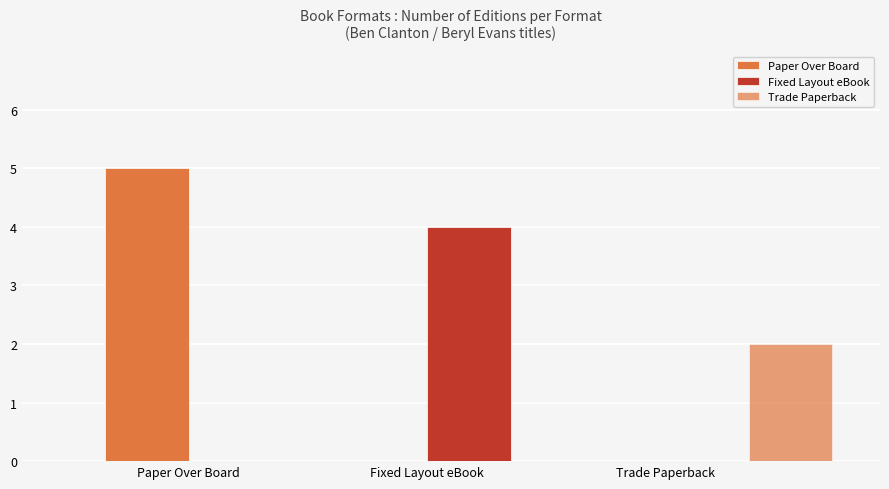

How many series are shown in this chart?

3